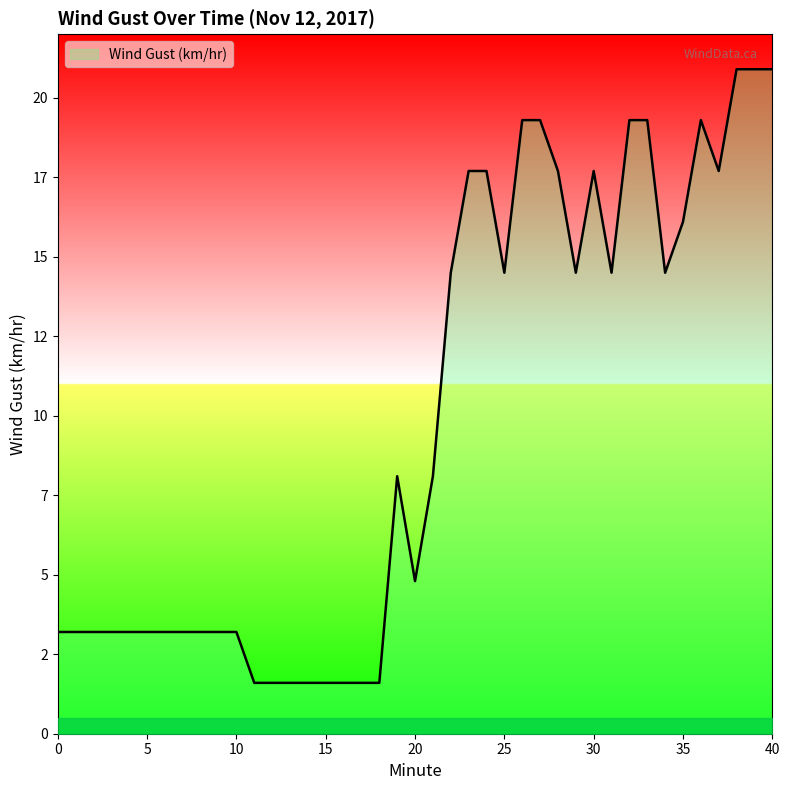

What is the sum of all values?

403.7